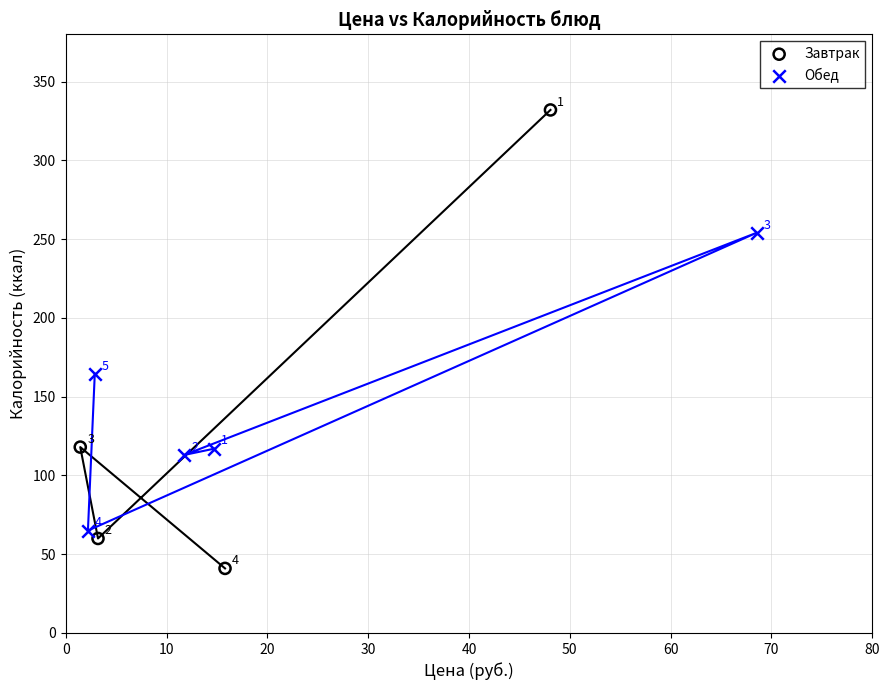

Which series reaches the minimum Y coordinate?

Завтрак